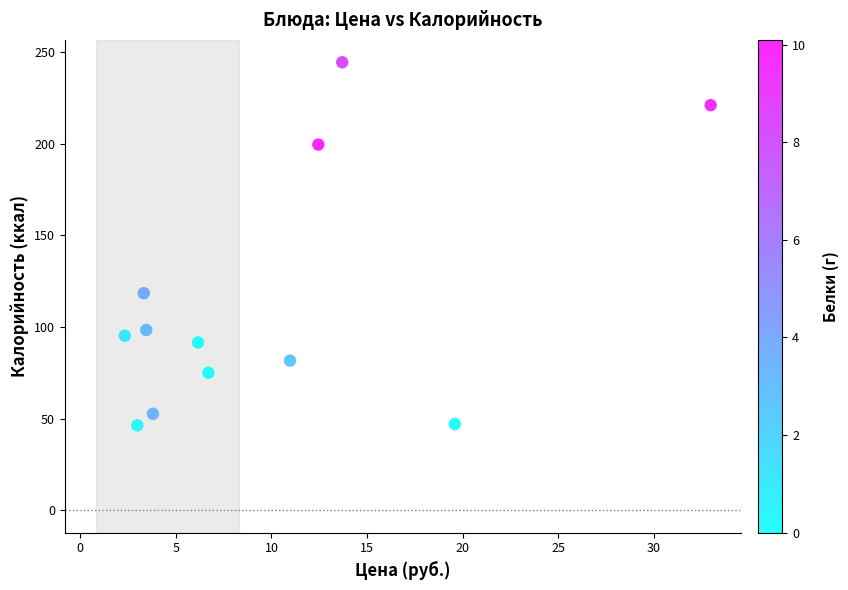

What Y value in the scatter plot is closest to 145?

118.4